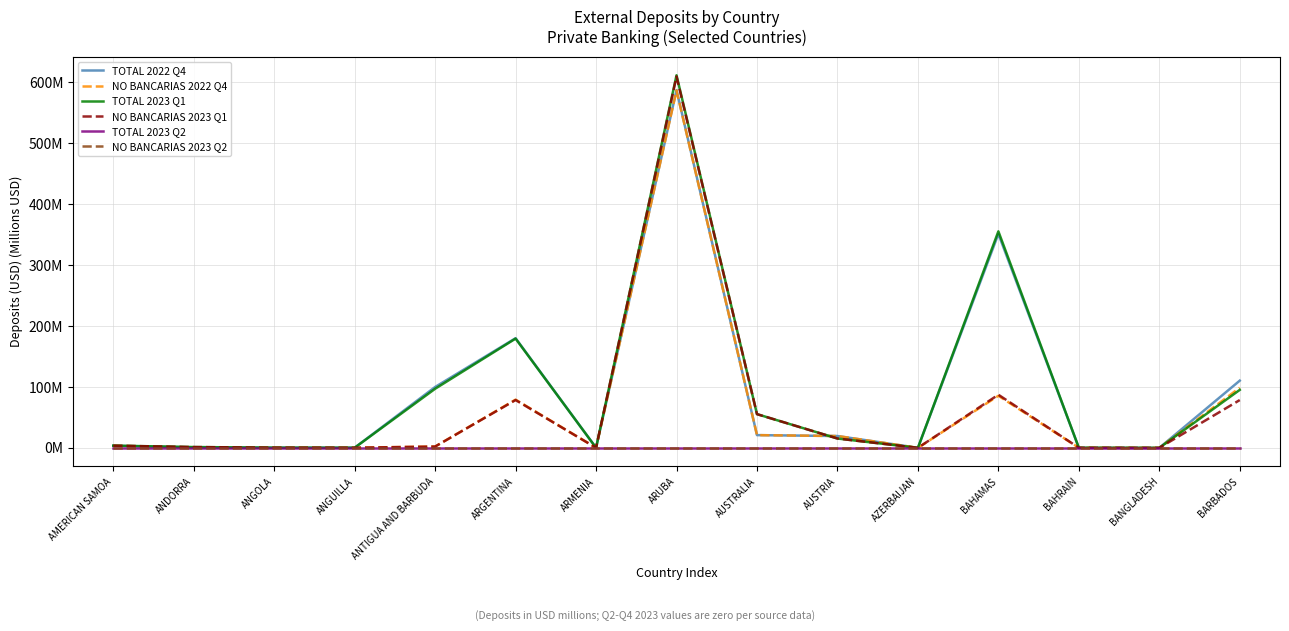

Reading right to left, list all the values displayed in this chart.

TOTAL 2022 Q4: 110.3	0.0	0.2	350.9	0.0	19.4	20.9	586.8	0.1	179.9	99.8	0.3	0.3	0.7	3.6
NO BANCARIAS 2022 Q4: 98.6	0.0	0.2	85.4	0.0	19.4	20.9	586.2	0.1	79.1	2.2	0.3	0.3	0.7	3.6
TOTAL 2023 Q1: 95.1	0.0	0.1	355.1	0.0	15.3	55.3	611.1	0.1	179.2	96.9	0.2	0.3	1.4	3.6
NO BANCARIAS 2023 Q1: 78.4	0.0	0.1	87.1	0.0	15.3	55.3	609.1	0.1	78.4	2.2	0.2	0.3	1.4	3.6
TOTAL 2023 Q2: 0.0	0.0	0.0	0.0	0.0	0.0	0.0	0.0	0.0	0.0	0.0	0.0	0.0	0.0	0.0
NO BANCARIAS 2023 Q2: 0.0	0.0	0.0	0.0	0.0	0.0	0.0	0.0	0.0	0.0	0.0	0.0	0.0	0.0	0.0